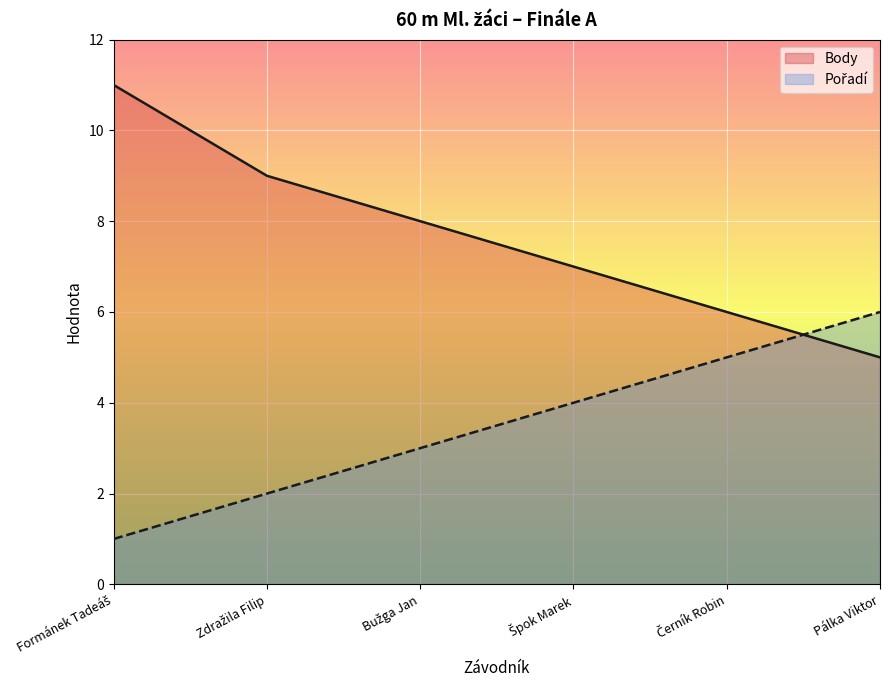

True or false: Pořadí has more than 1 interior local peaks.

False